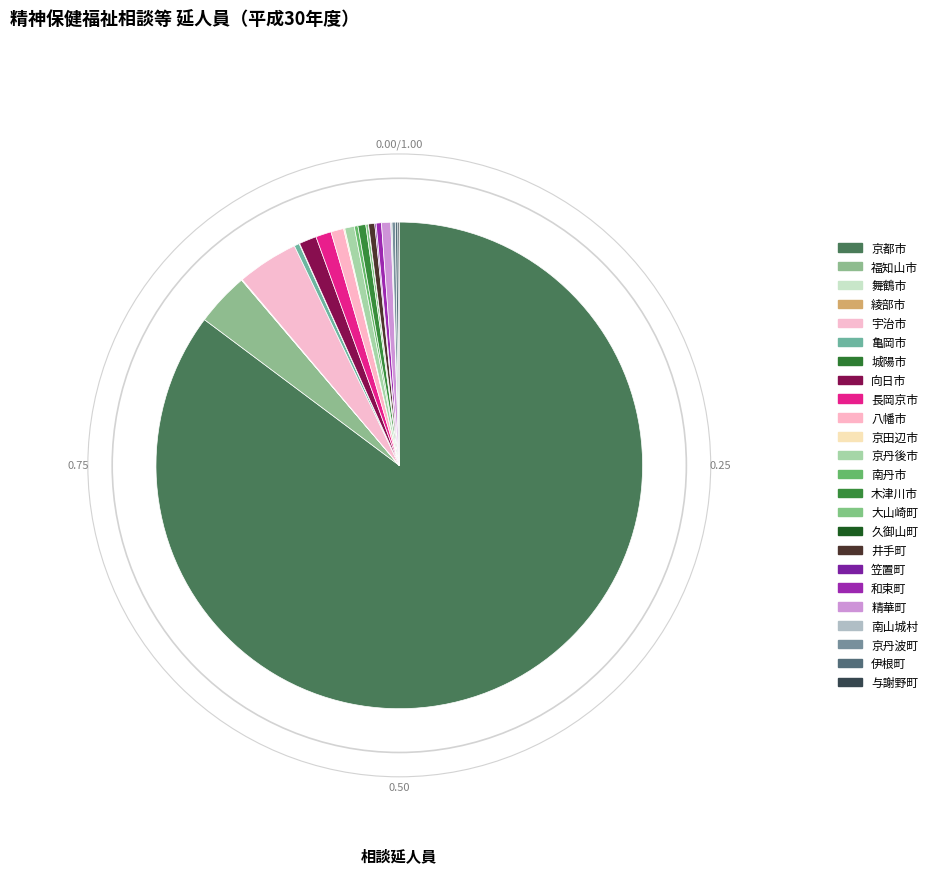

Is it true that 与謝野町 is 10% of the pie?

False